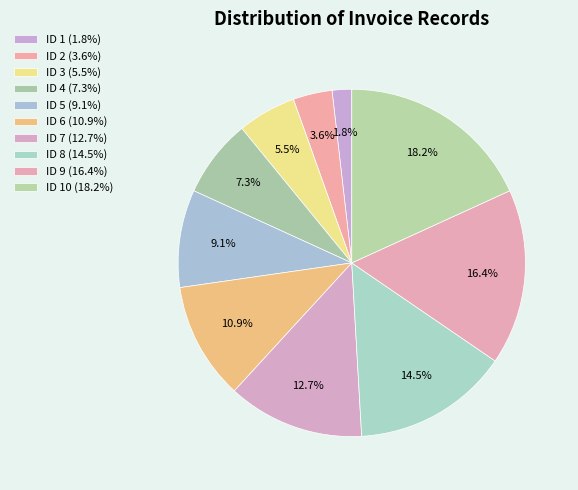

Is there a majority slice in this chart?

No